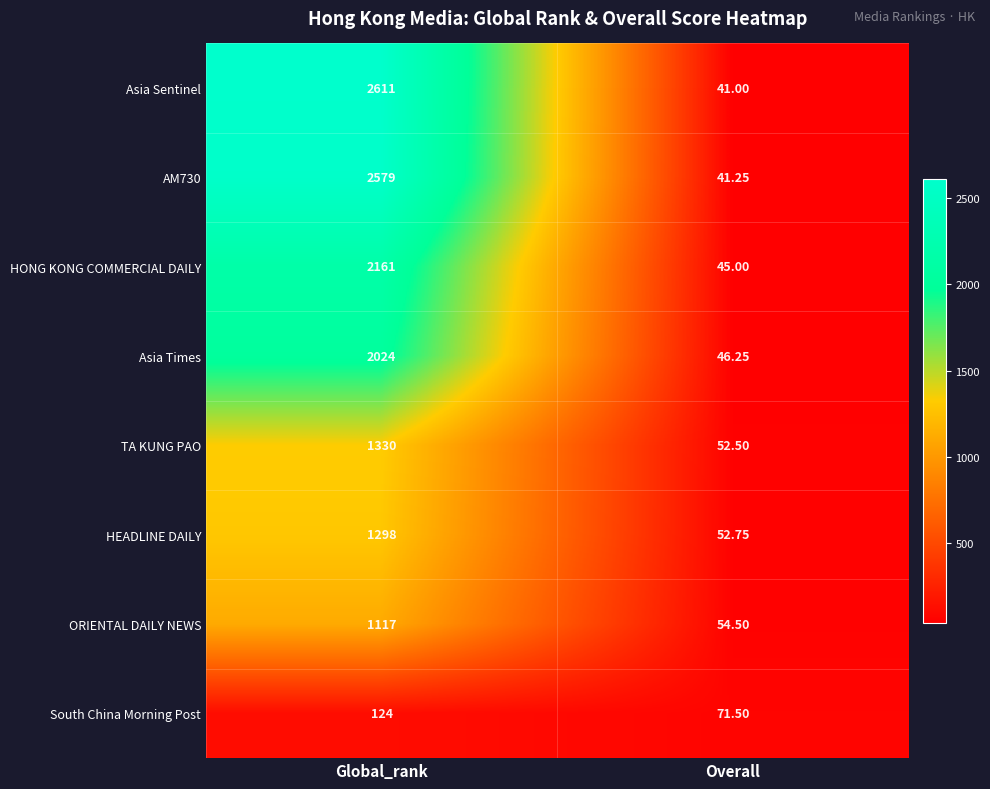

List the series in order of their peak value, lowest first.

South China Morning Post, ORIENTAL DAILY NEWS, HEADLINE DAILY, TA KUNG PAO, Asia Times, HONG KONG COMMERCIAL DAILY, AM730, Asia Sentinel